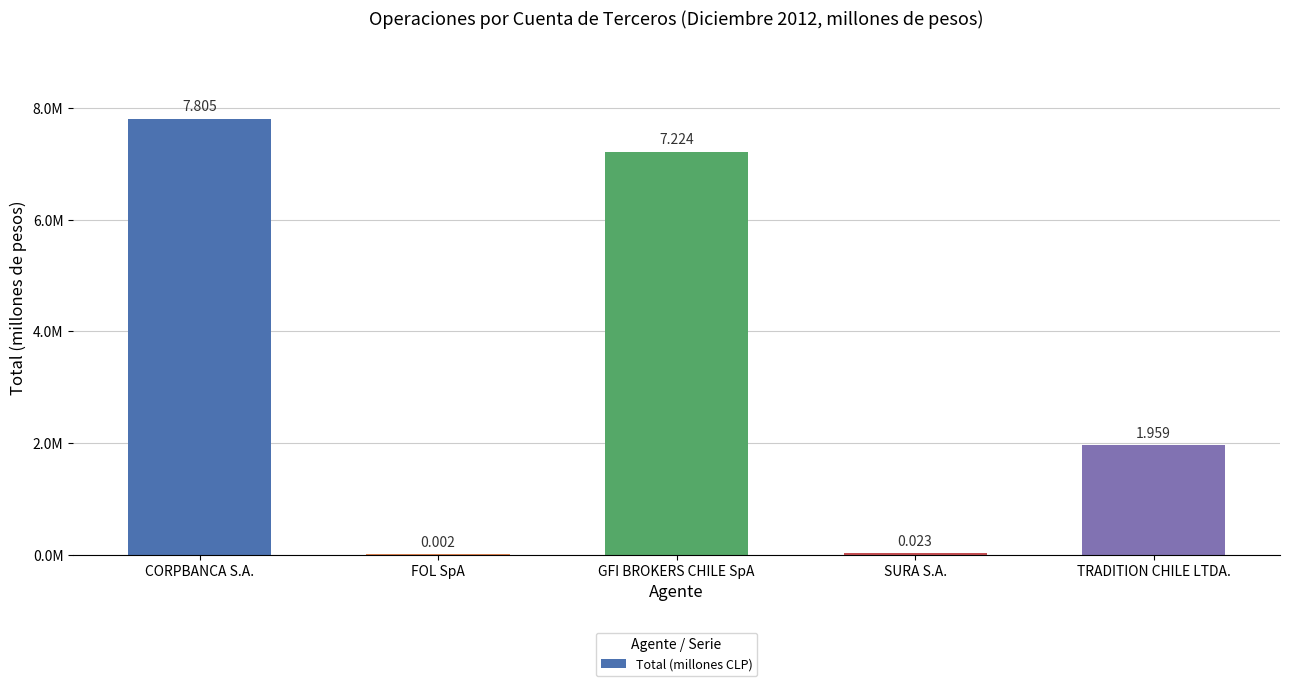

Reading left to right, extract all data points from this chart.

CORPBANCA S.A.=7805025.0	FOL SpA=1589.0	GFI BROKERS CHILE SpA=7223915.0	SURA S.A.=23189.0	TRADITION CHILE LTDA.=1958629.0